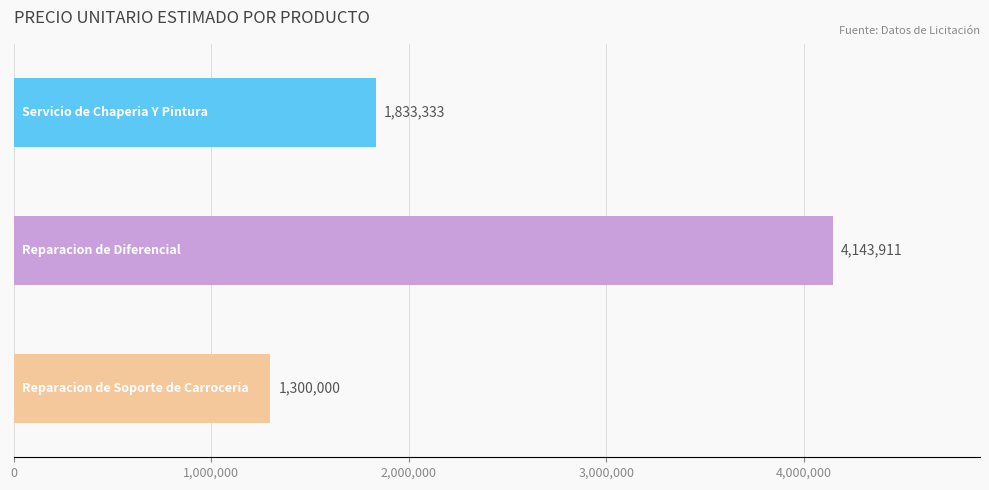

Count the values in the range 1300000 to 4143911.

3